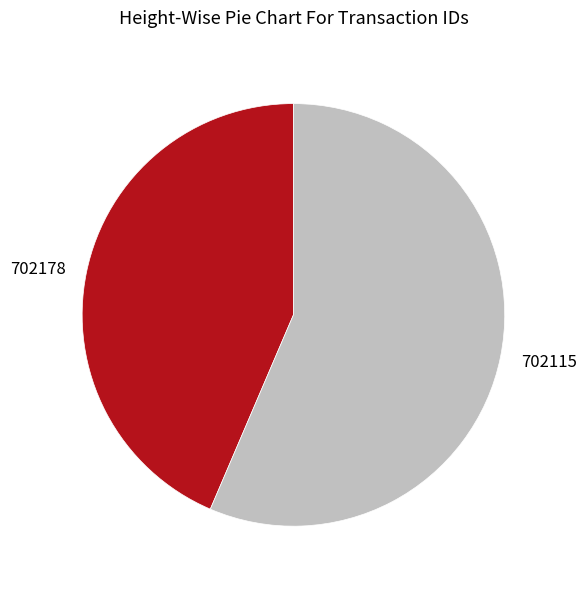

Count the number of slices in the pie.

2